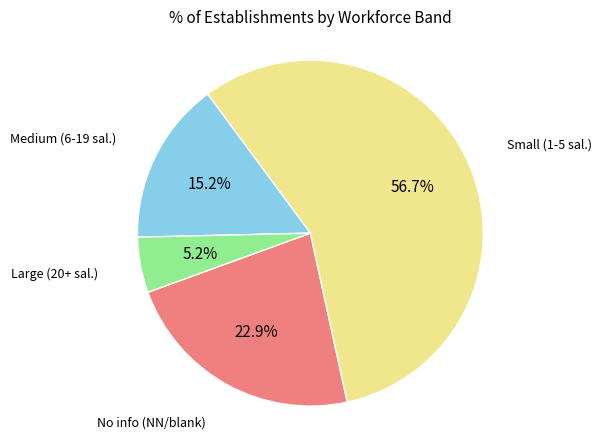

Does any single category account for the majority?

Yes